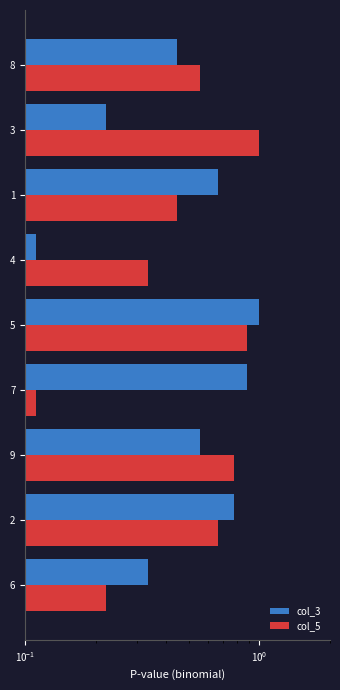

Between 5 and 1, which series saw the biggest shift?

col_5